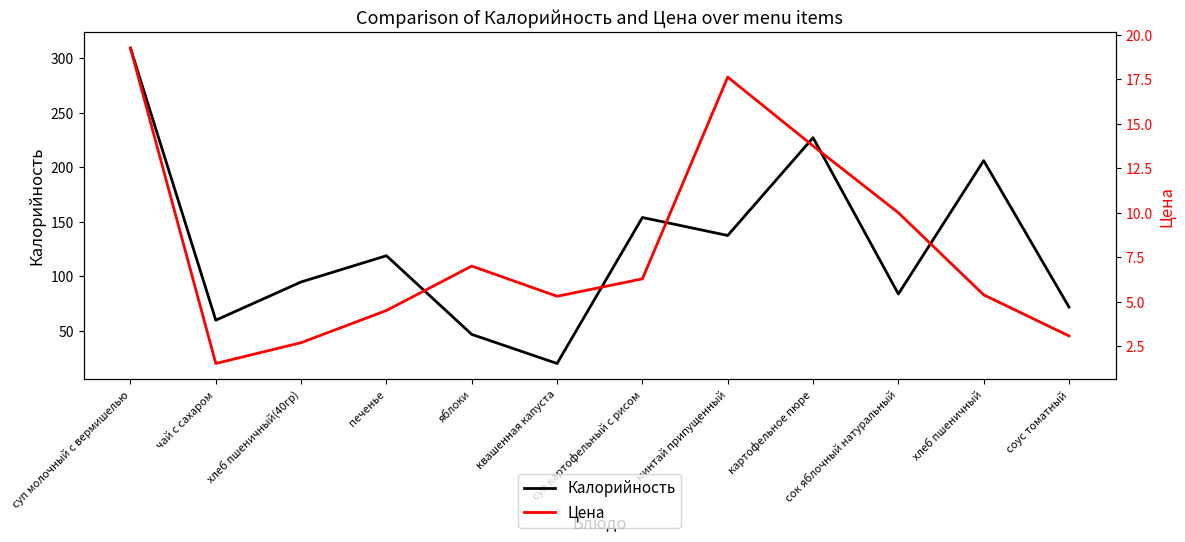

What is the sum of the Калорийность values at картофельное пюре and чай с сахаром?

287.0